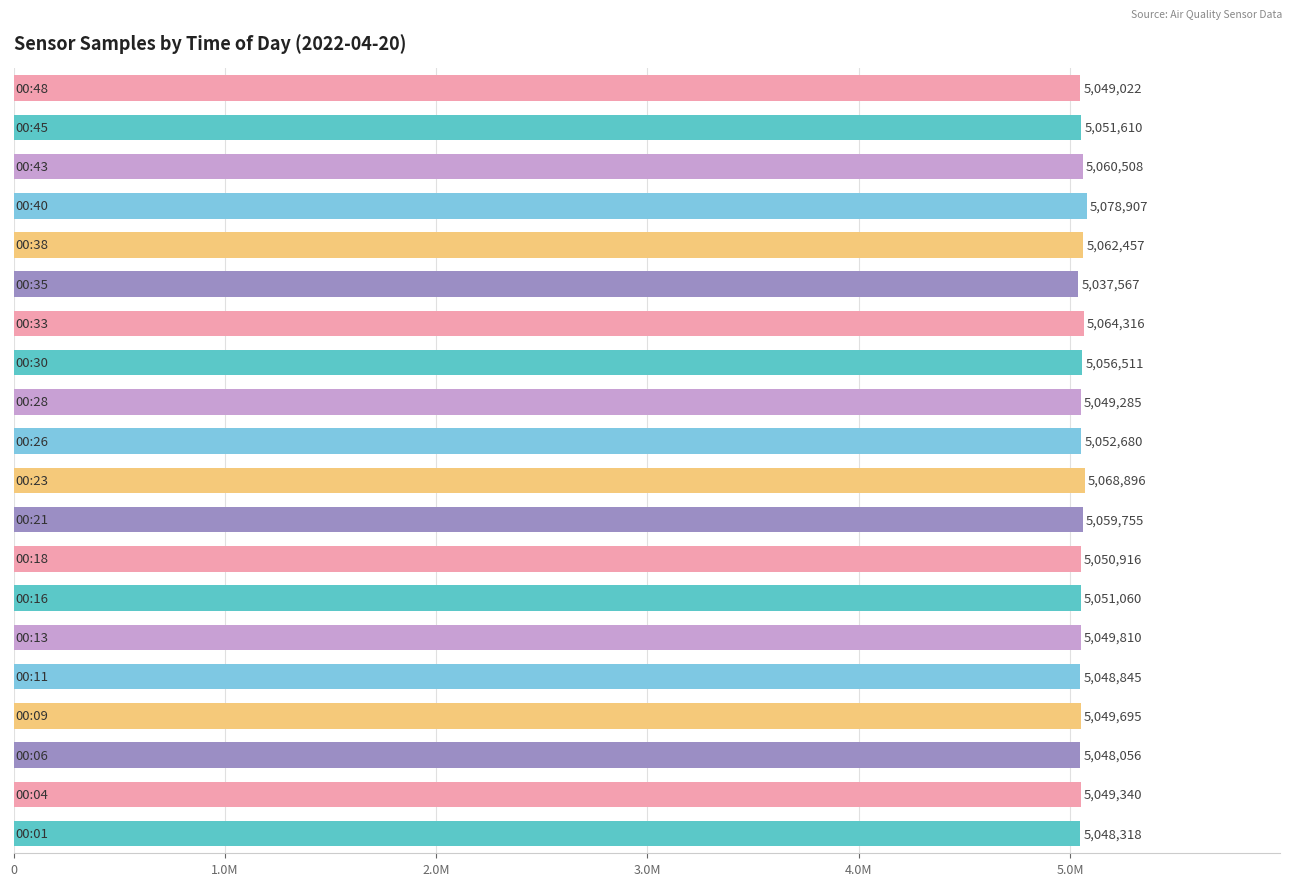

Are the bars horizontal?

Yes